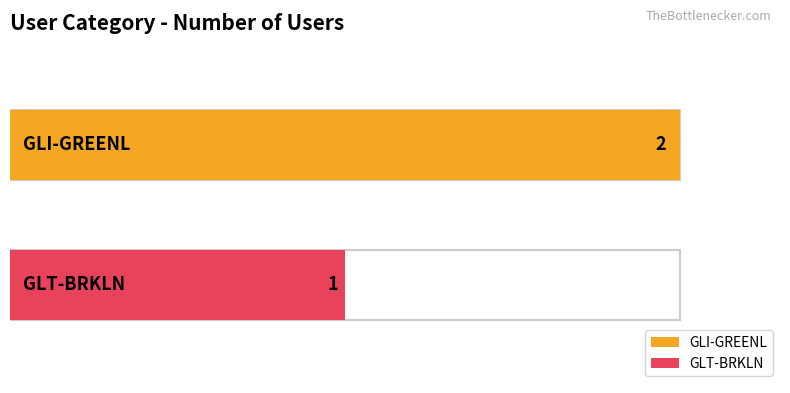

What is the difference between the maximum and minimum values?

1